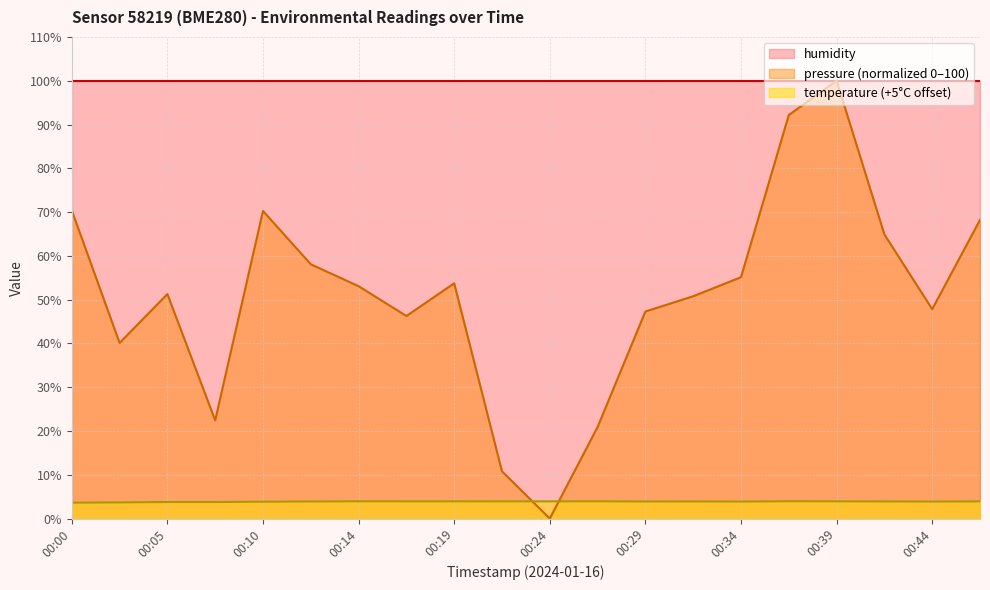

Where is the first local maximum for temperature?

00:14